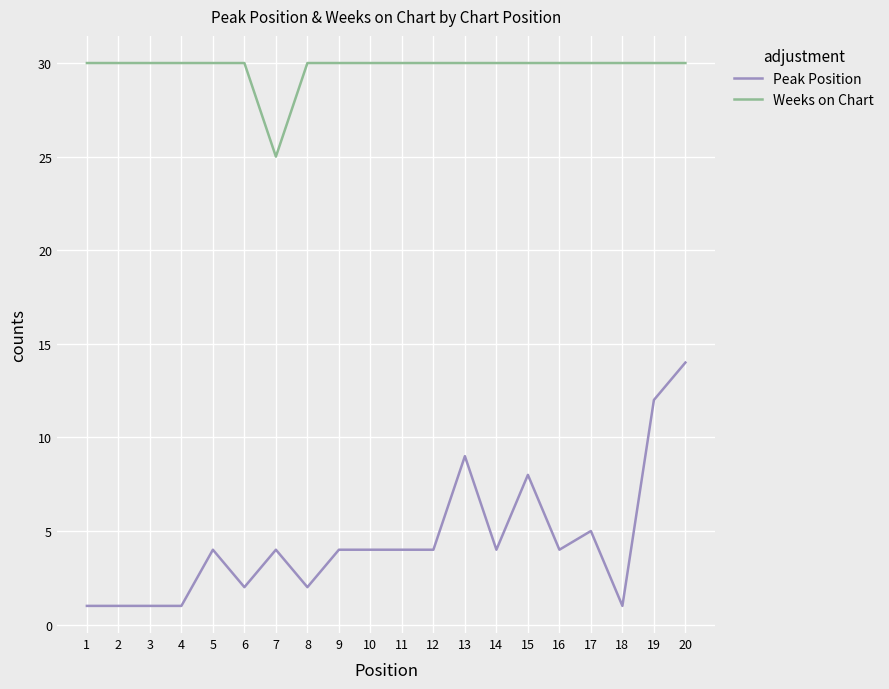

At how many categories does at least one series exceed 5?

20